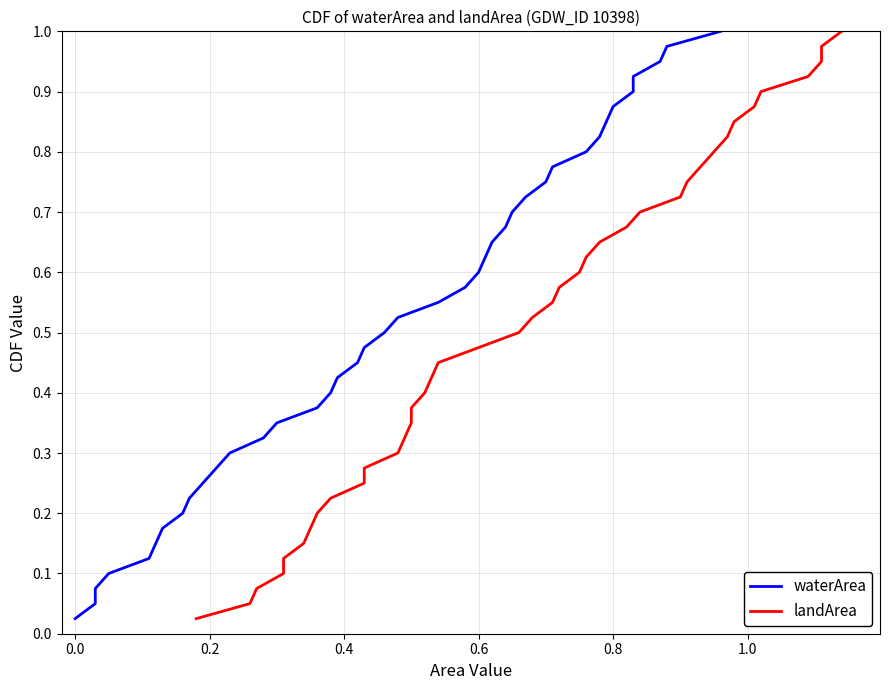

Does the chart have visible grid lines?

Yes